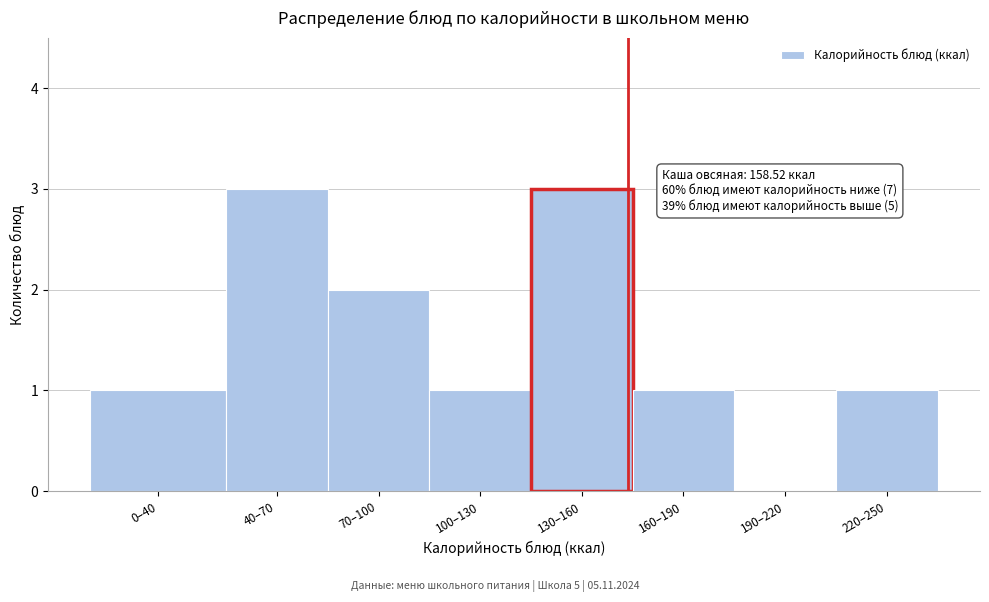

Reading left to right, transcribe all the data shown in this chart.

0–40=1	40–70=3	70–100=2	100–130=1	130–160=3	160–190=1	190–220=0	220–250=1